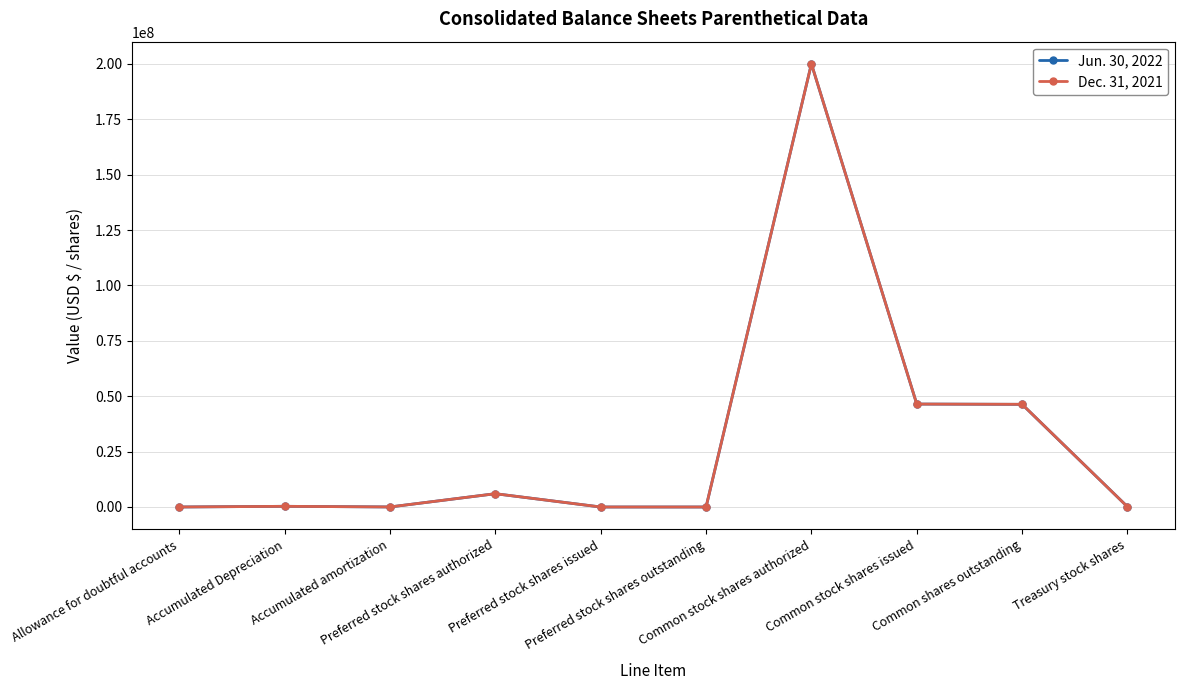

True or false: Jun. 30, 2022 has more than 0 interior local peaks.

True